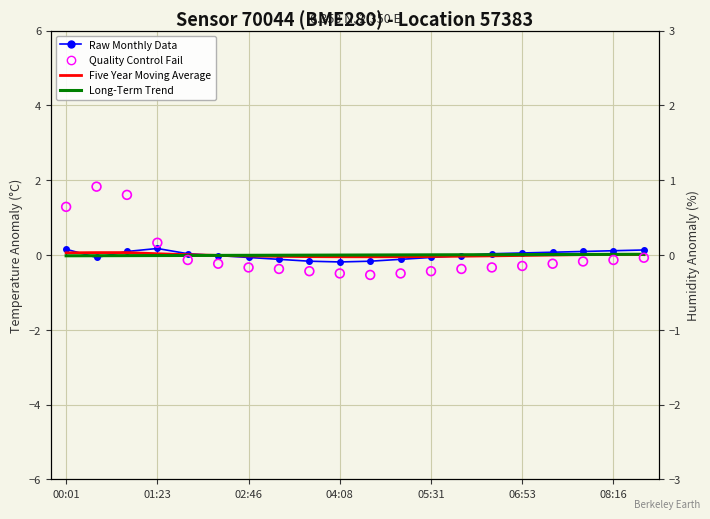

What is the total value across all series at 14?

-0.1